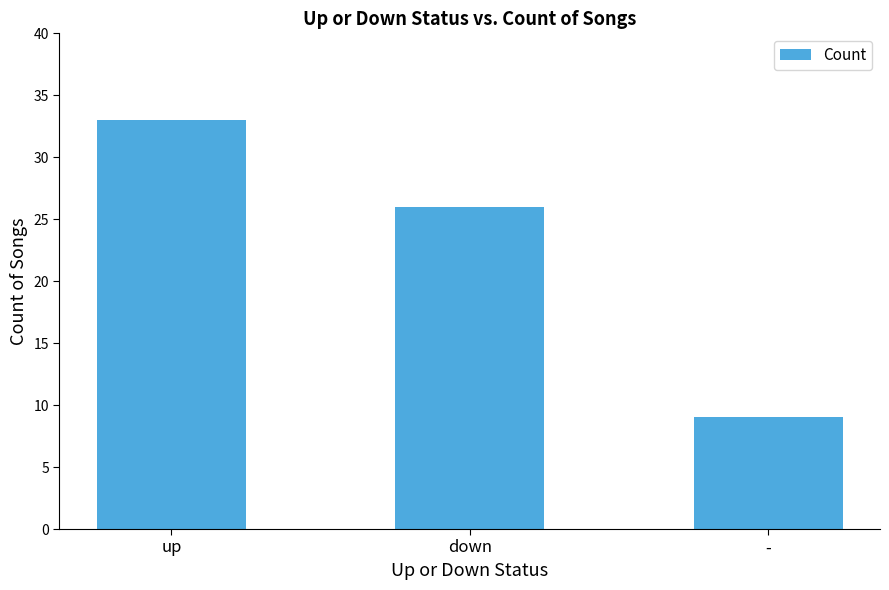

Where does the data first go above 26?

up